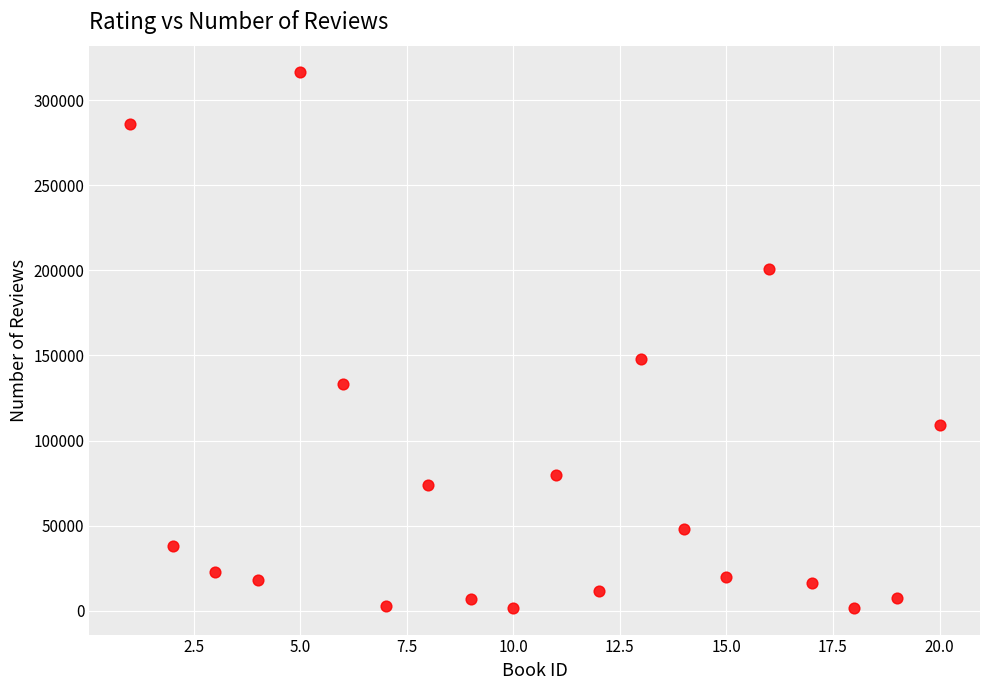

What is the range of Y values (max minus min)?

314503